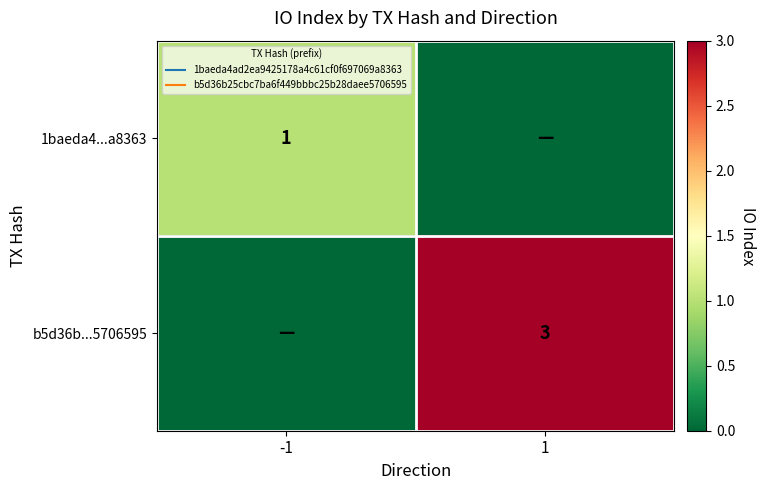

How many series are shown in this chart?

2